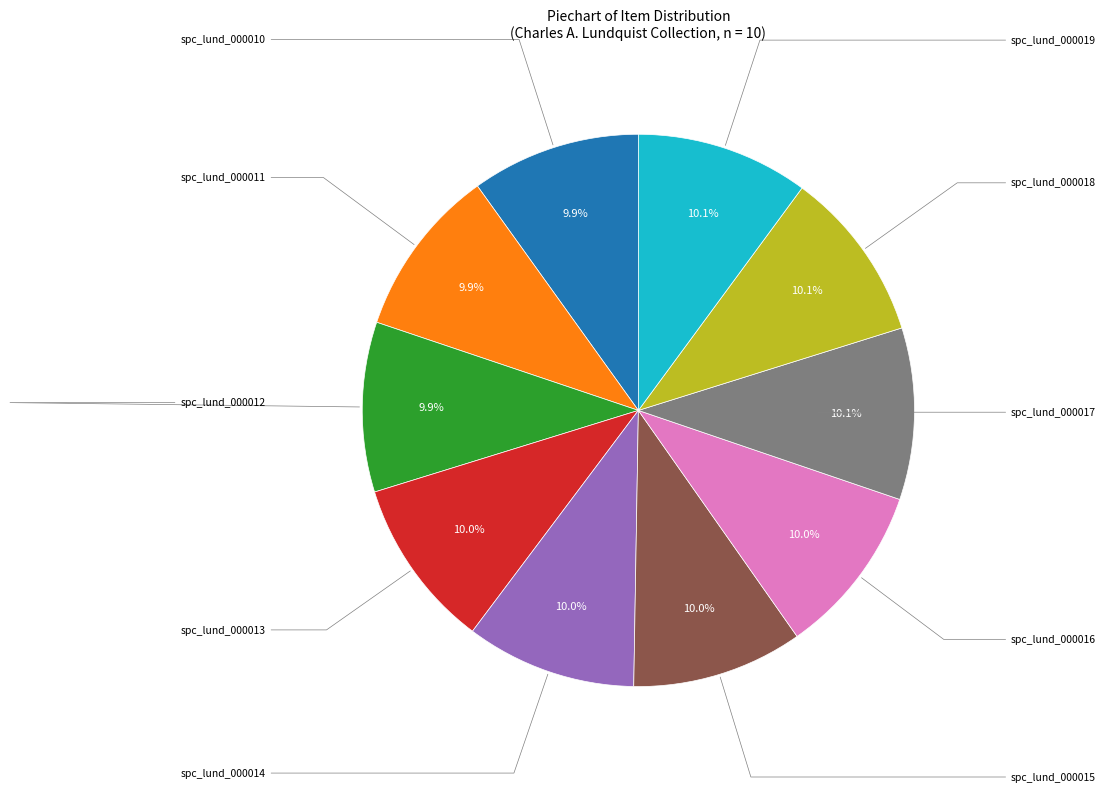

Is there any slice that represents more than half of the pie?

No